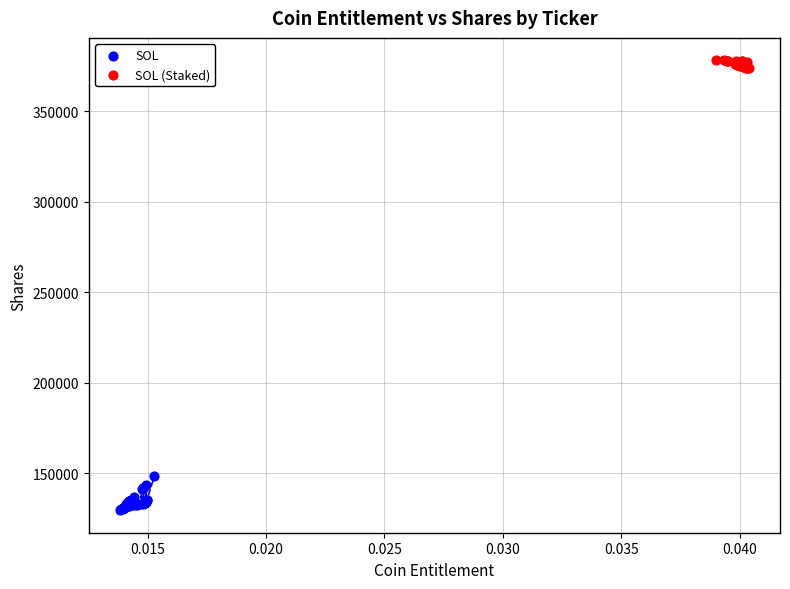

Which series has the widest spread of Y values?

SOL